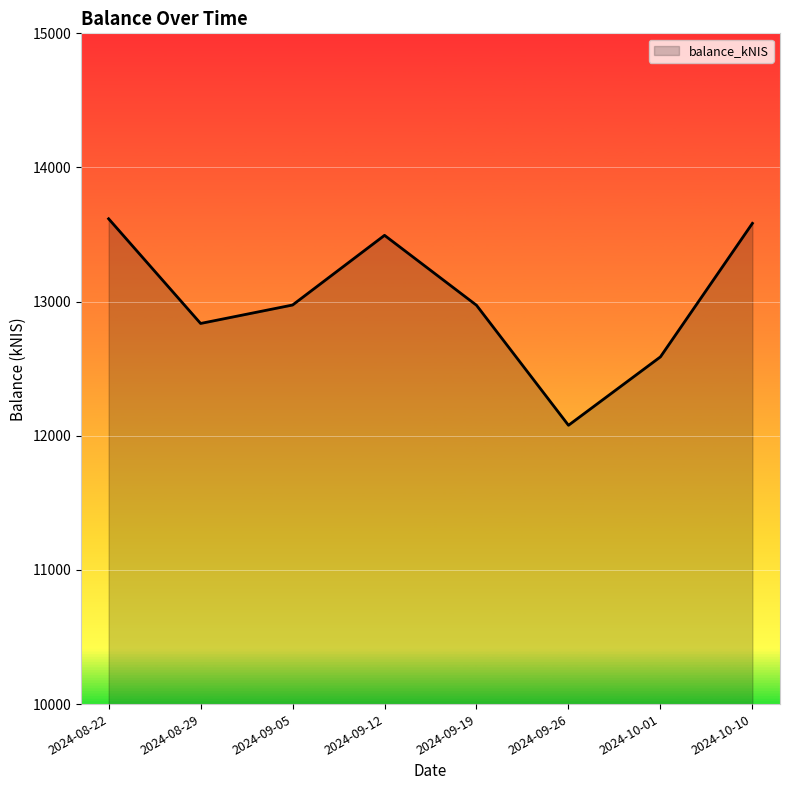

Approximately how many times larger is the value at 2024-09-05 compared to 2024-09-12?

1.0